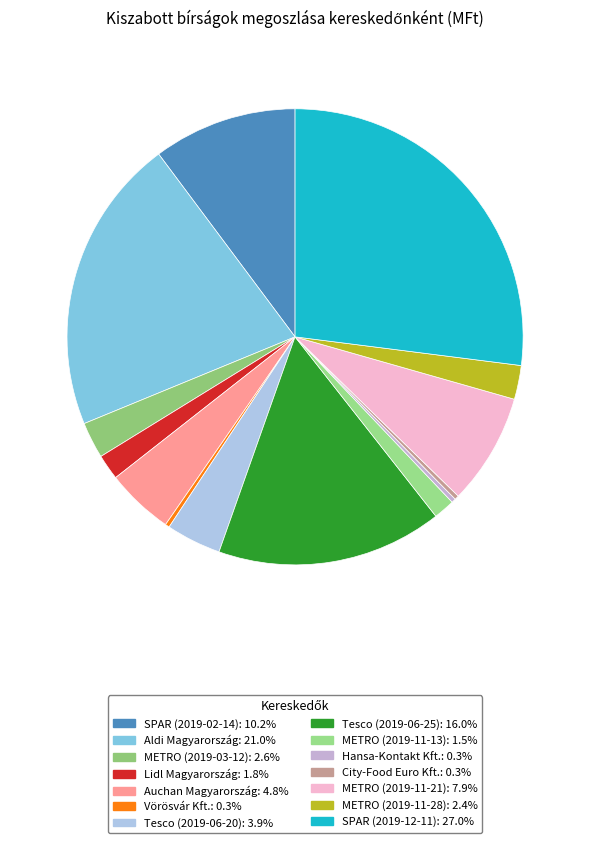

The Tesco (2019-06-25) slice represents 1% of the pie. True or false?

False